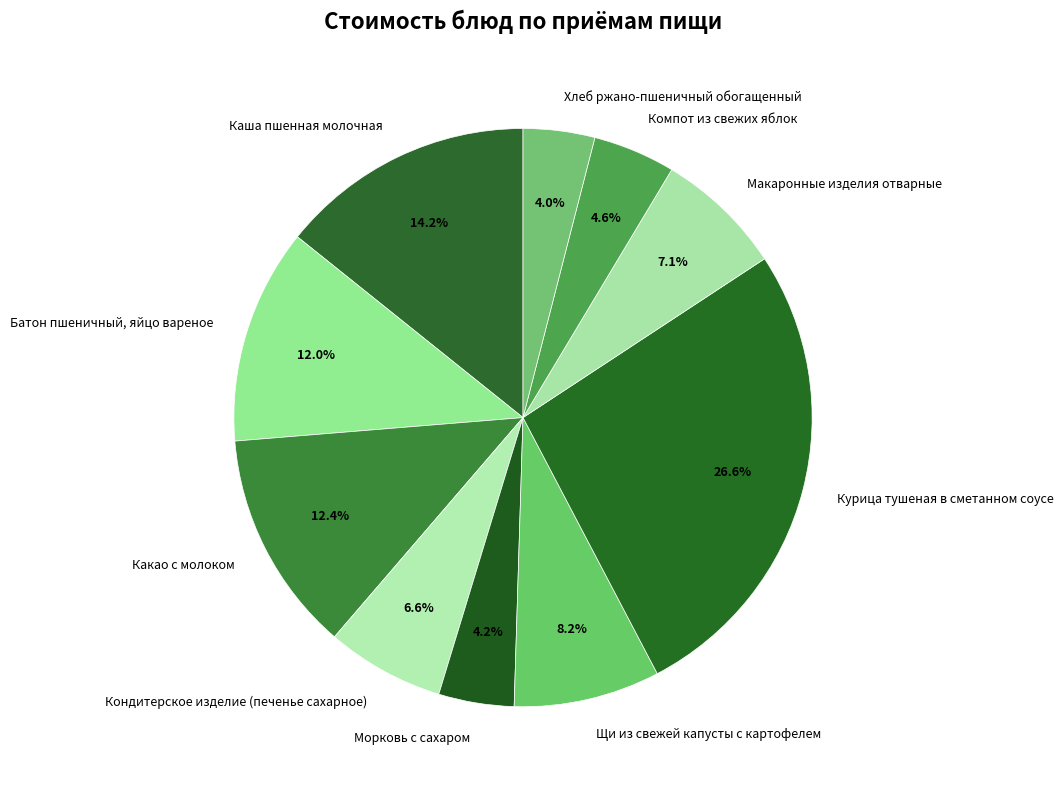

What percentage is the Щи из свежей капусты с картофелем slice, to the nearest percent?

8%